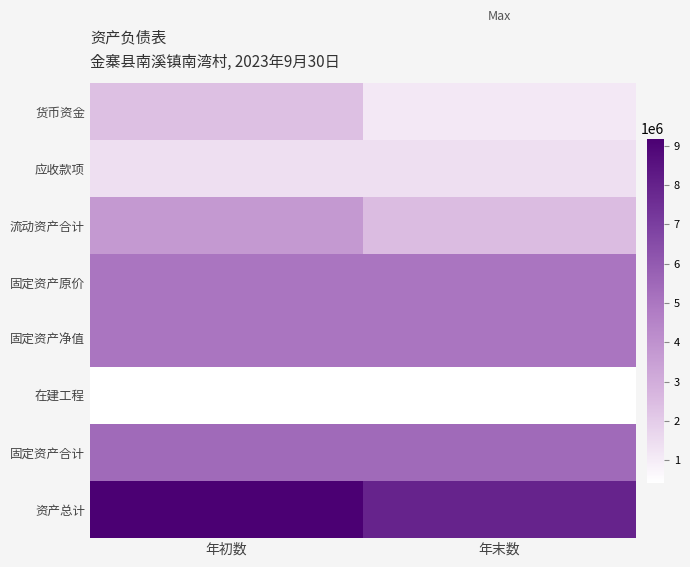

At which category is the sum across all series the highest?

年初数